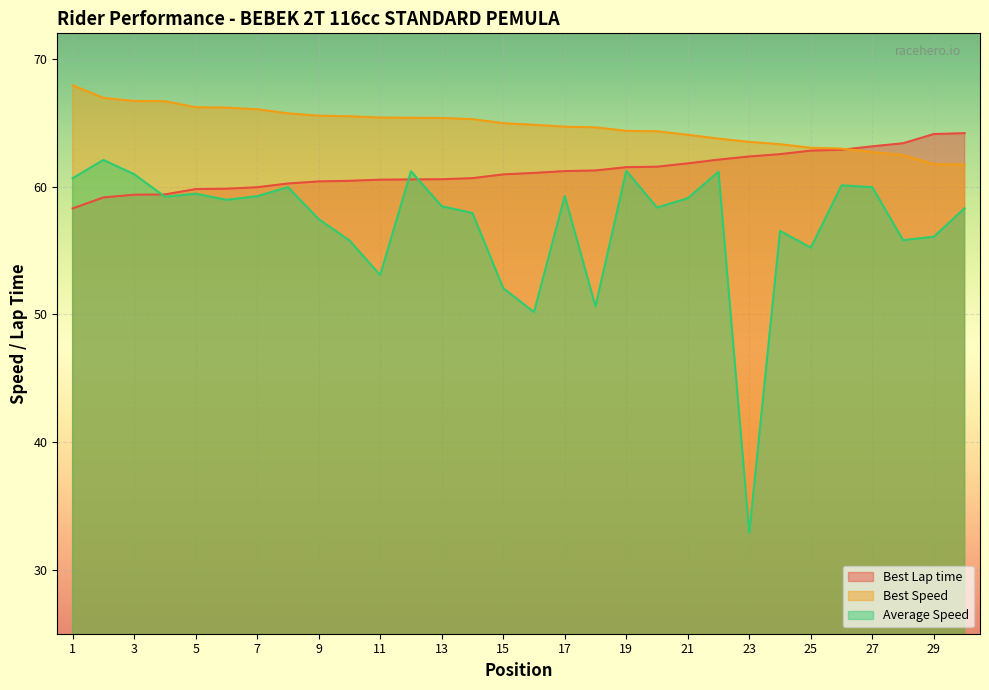

Is it true that Best Lap time equals 97.4 at 21?

False